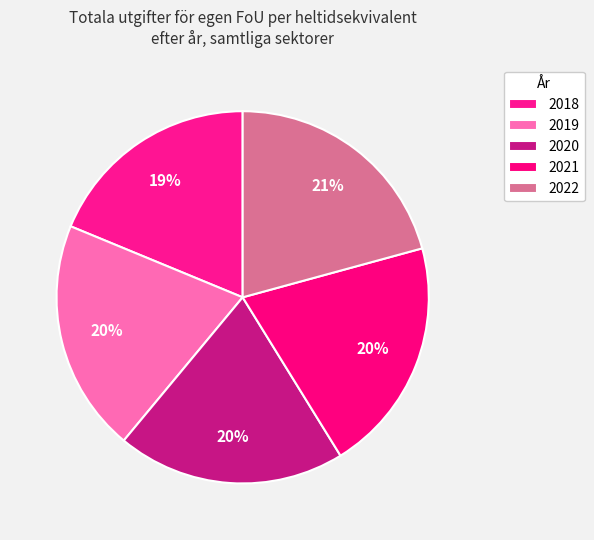

How many segments does this pie chart have?

5